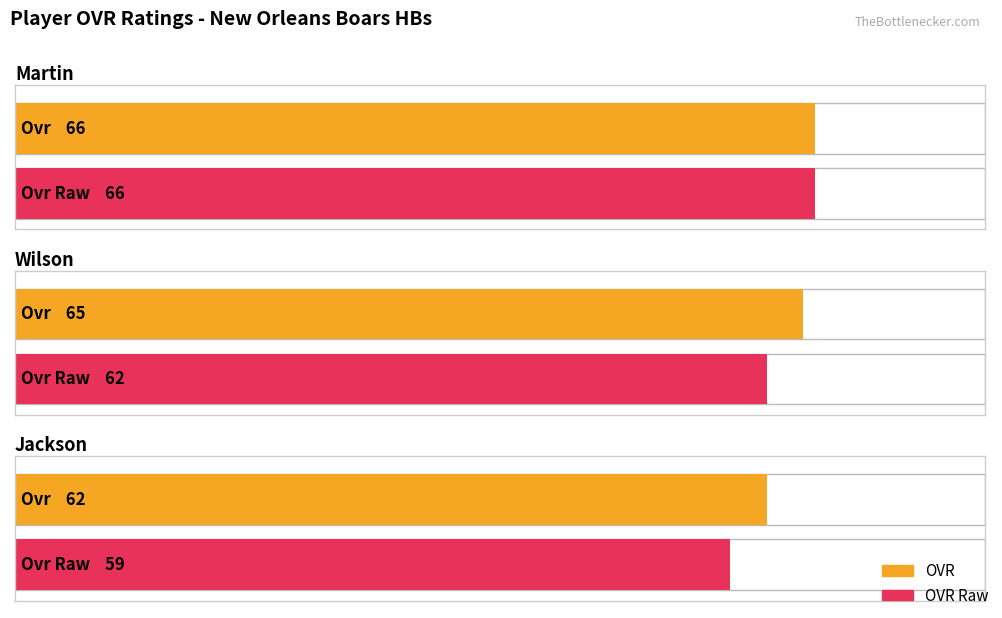

At which category is the sum across all series the highest?

Martin